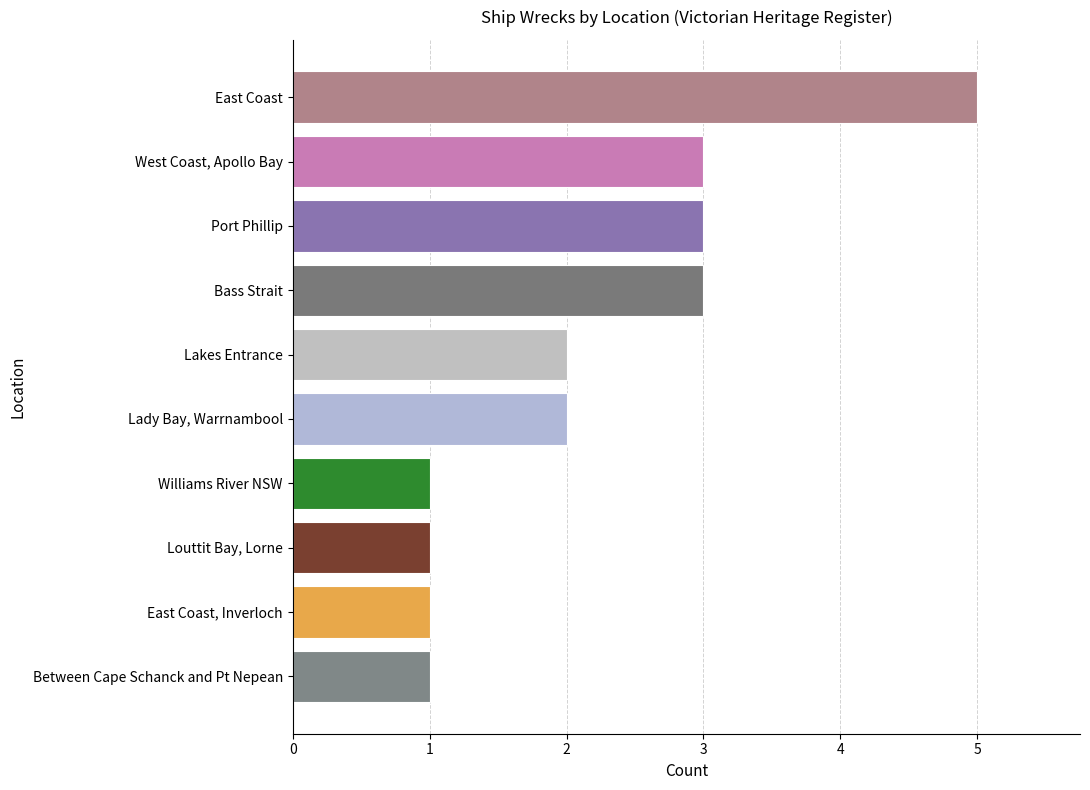

What is the sum of all values?

22